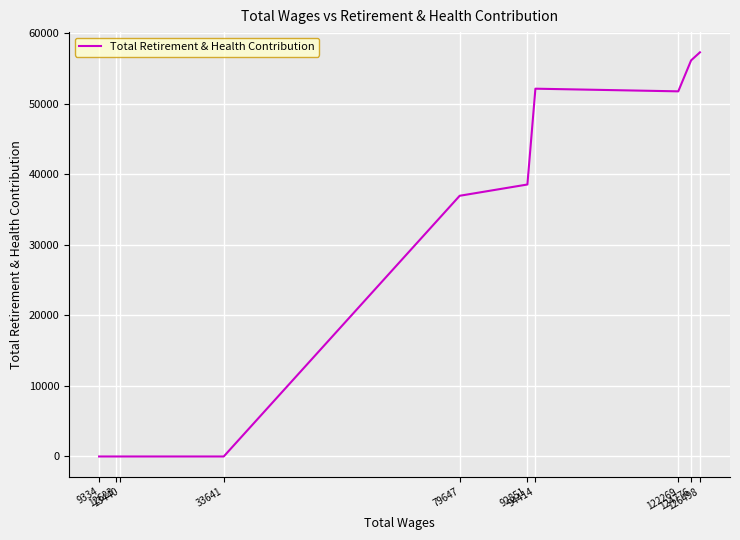

What is the difference between the maximum and minimum values?

57290